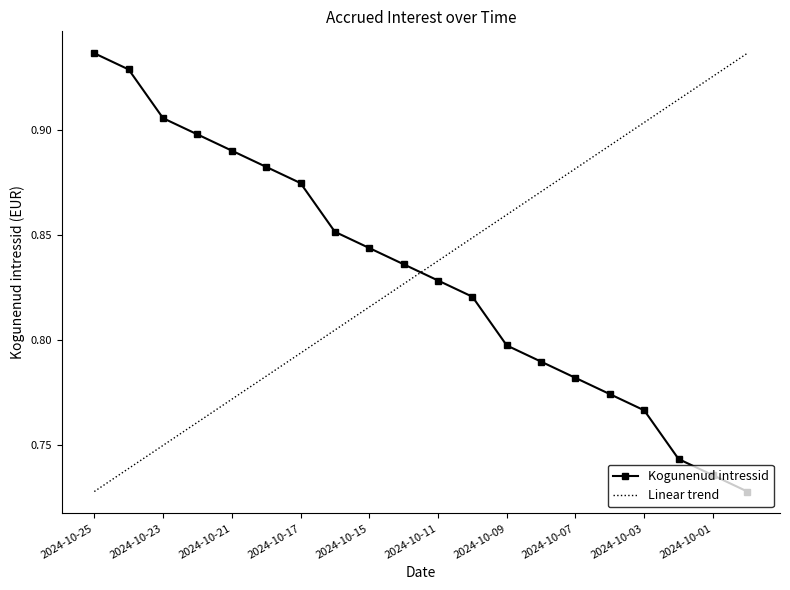

At which label is the value closest to 0?

2024-09-30